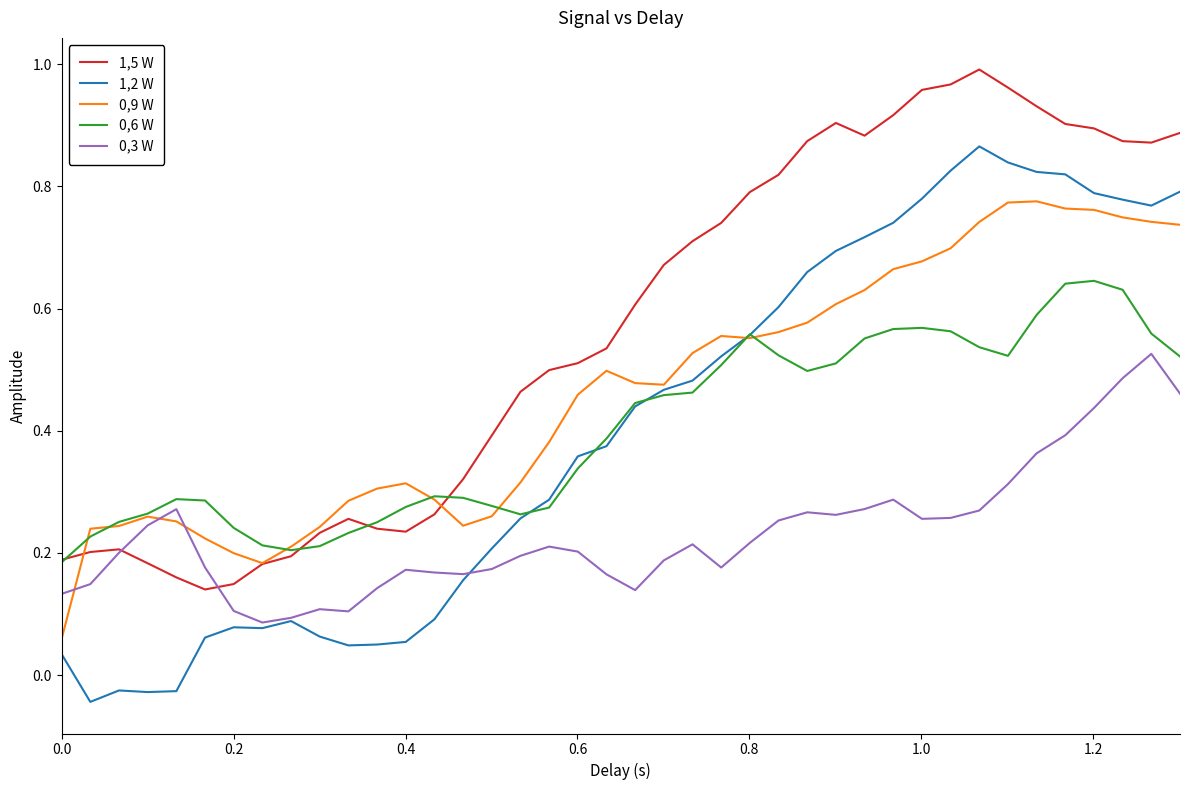

True or false: 0,3 W and 0,6 W cross at least once.

False